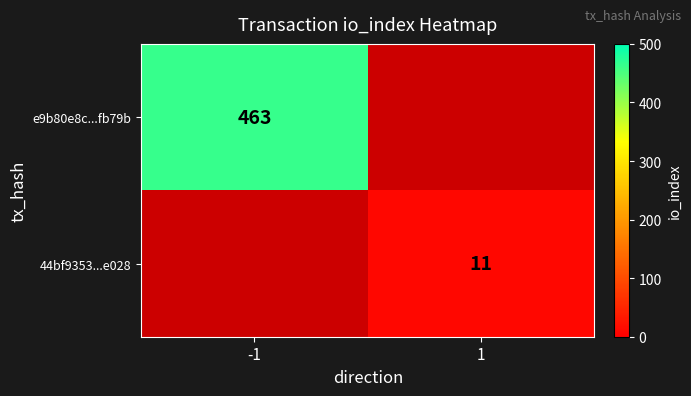

True or false: 44bf9353...e028 has a value of 7 at 1.

False